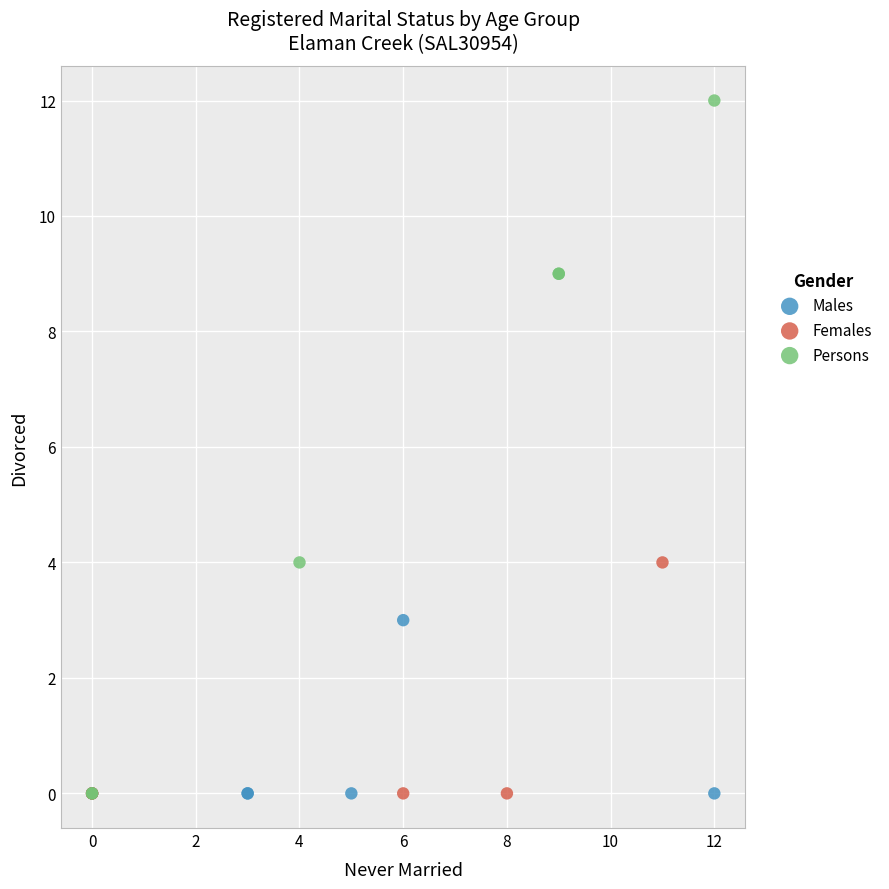

Which series has the largest Y range (max minus min)?

Persons